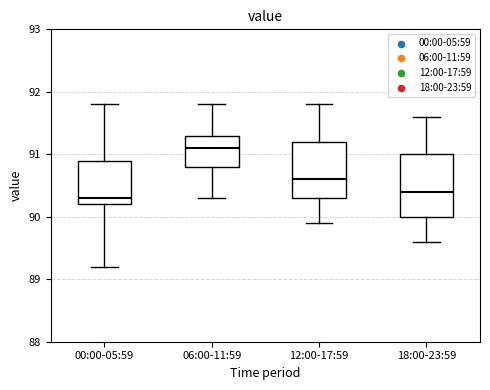

Reading left to right, read every box against the y-axis: the position of its median line, the range the box covers, and the ends of its whiskers. The values are not printed on the chart, so give them approximately, as read against the axis.

00:00-05:59: median 90.3, box 90.2 to 90.9, whiskers 89.2 to 91.8
06:00-11:59: median 91.1, box 90.8 to 91.3, whiskers 90.3 to 91.8
12:00-17:59: median 90.6, box 90.3 to 91.2, whiskers 89.9 to 91.8
18:00-23:59: median 90.4, box 90.0 to 91.0, whiskers 89.6 to 91.6